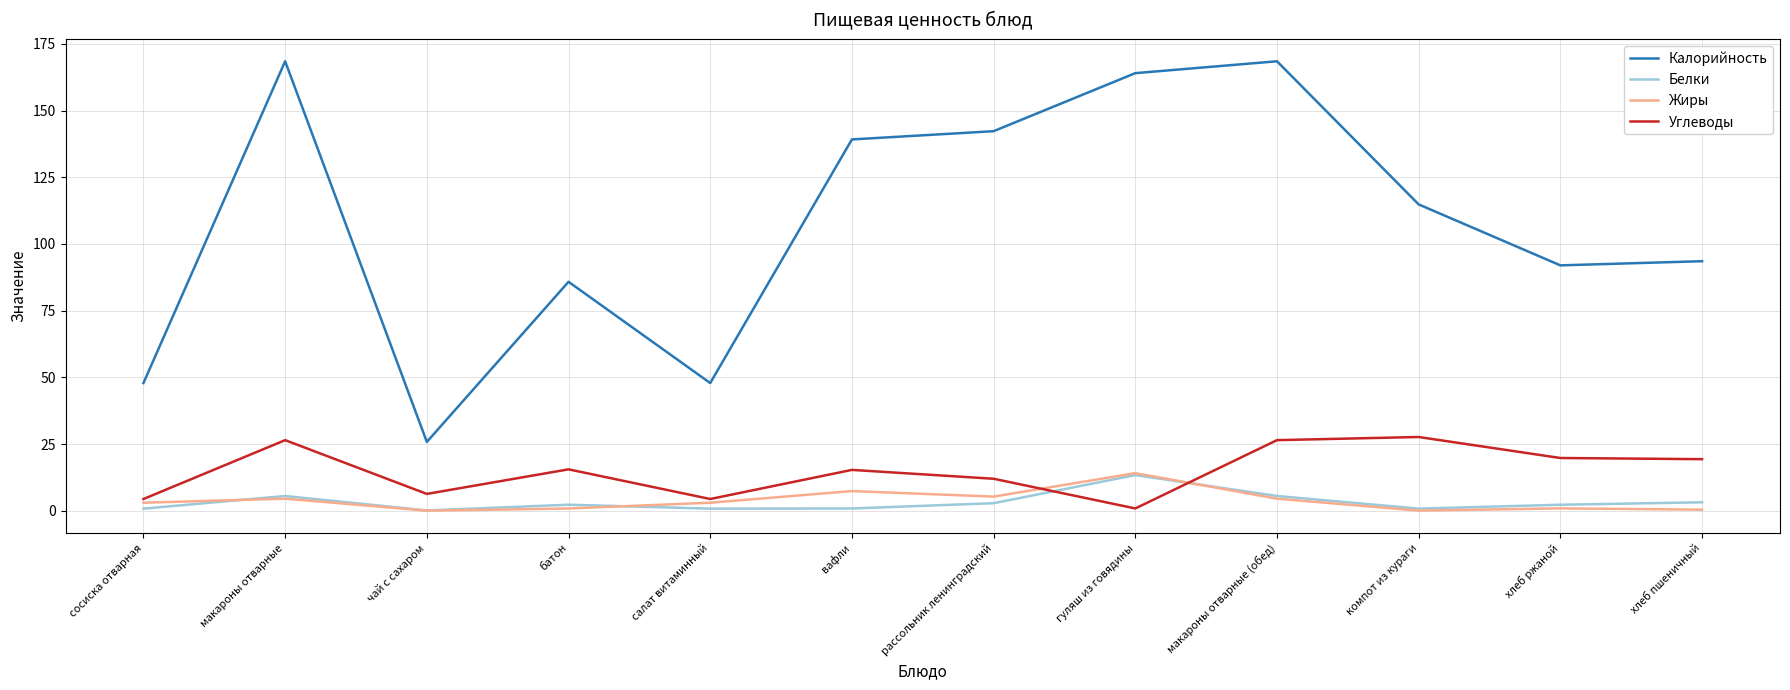

True or false: Белки and Калорийность intersect in this chart.

False